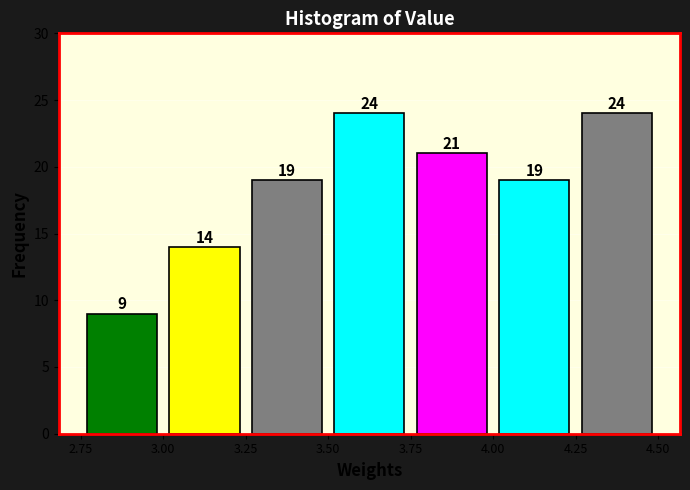

How tall is the bar that spans 3.50 to 3.75 on the x-axis?

24